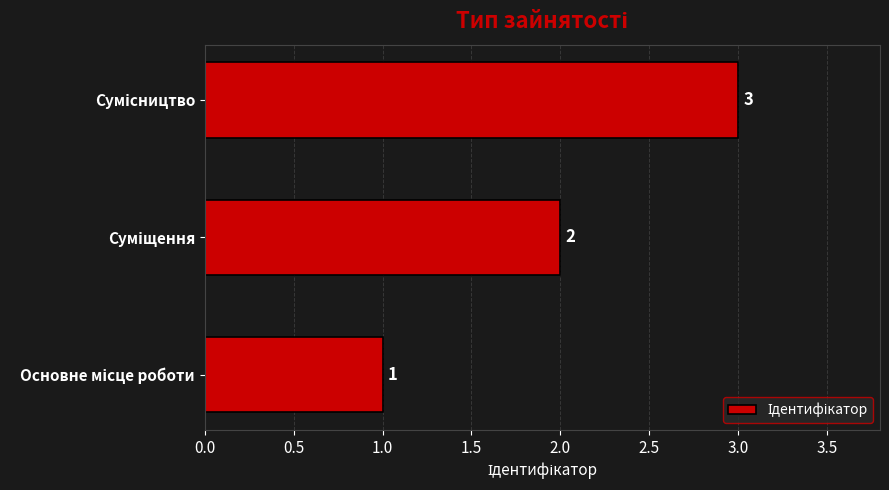

How many values are between 1 and 3?

3